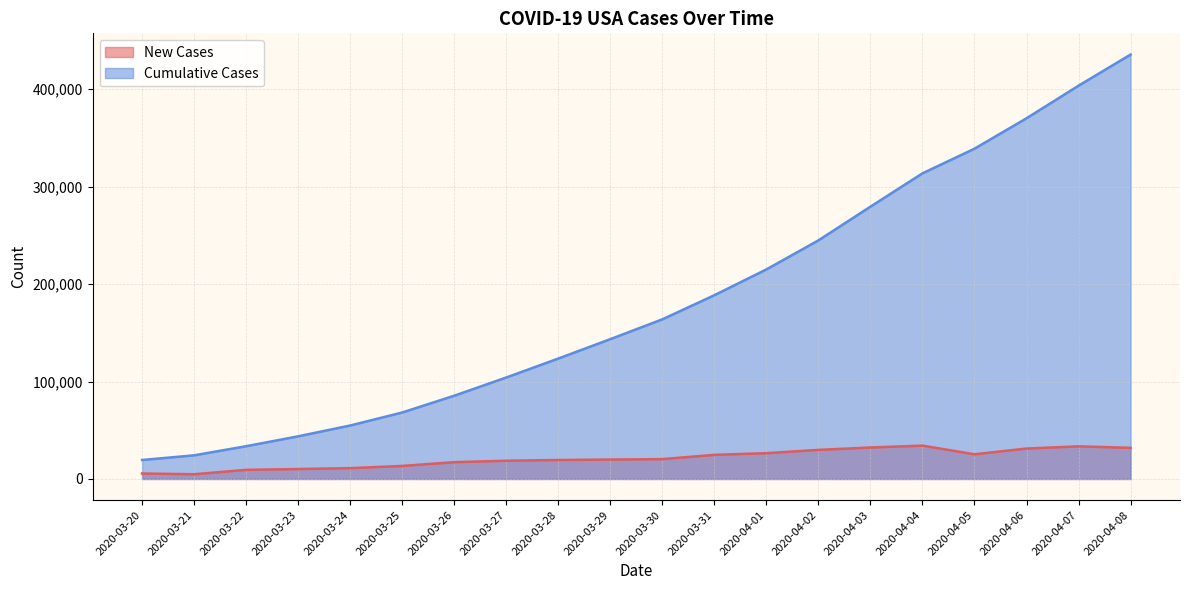

What is the greatest value displayed?

435588